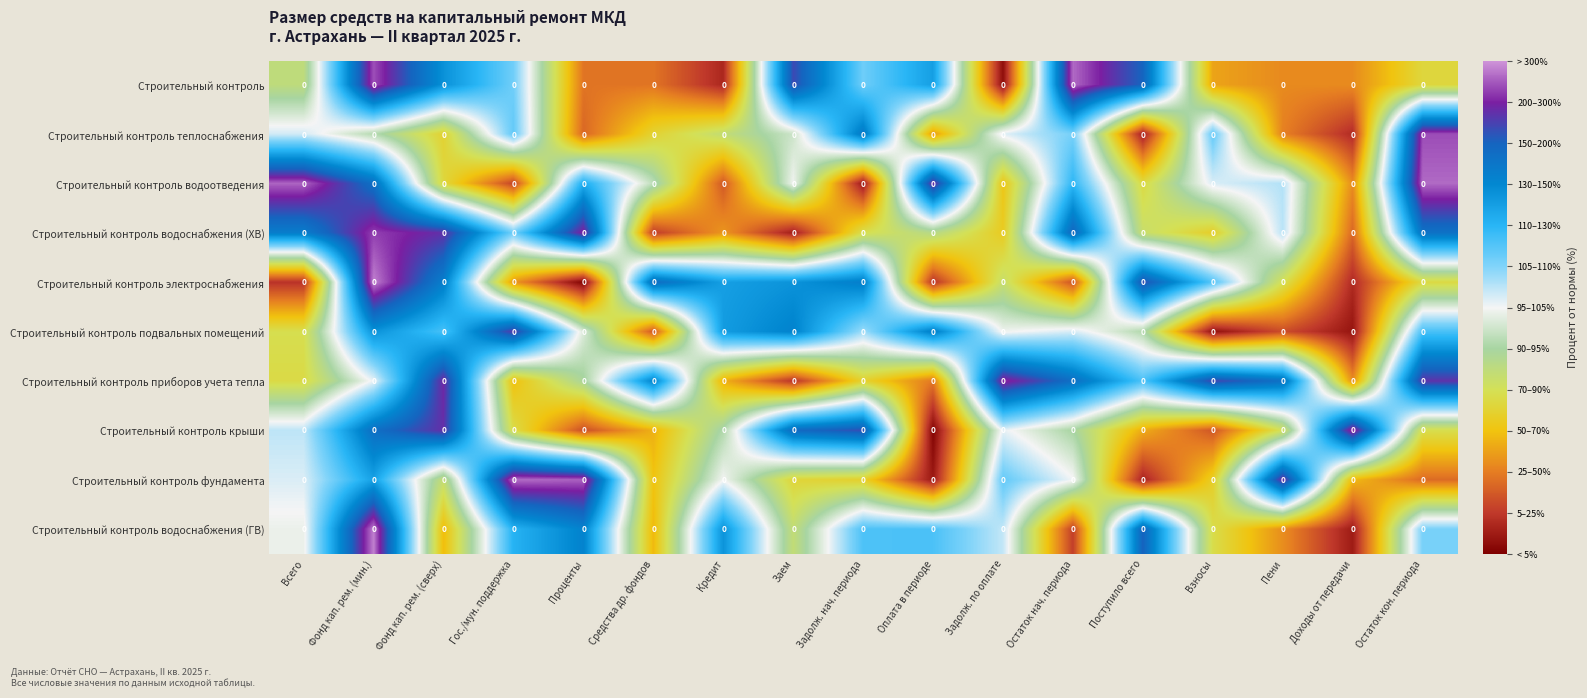

Between Поступило всего and Доходы от передачи, which is larger?

Поступило всего